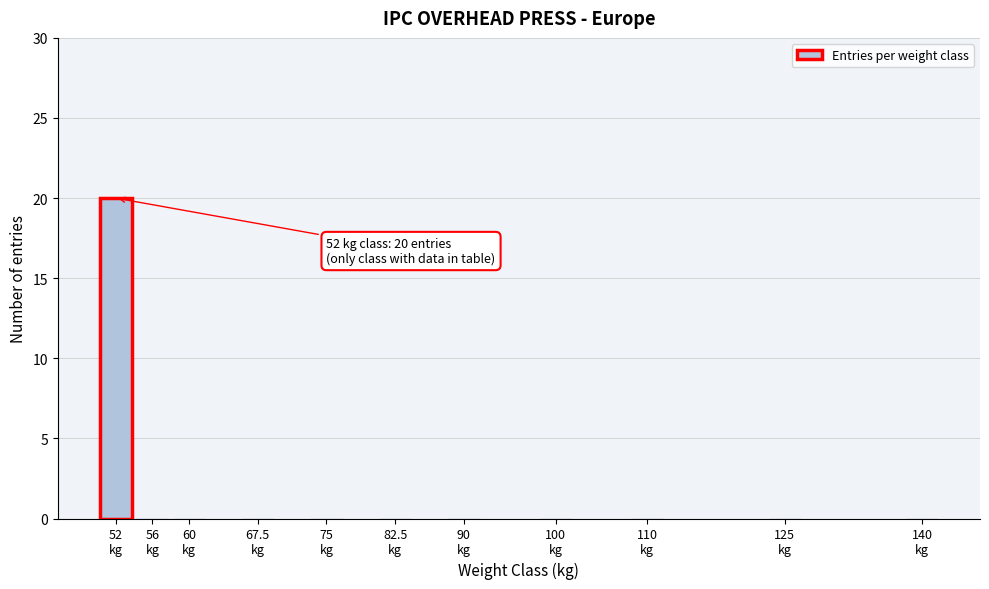

What is the sum of all values?

20